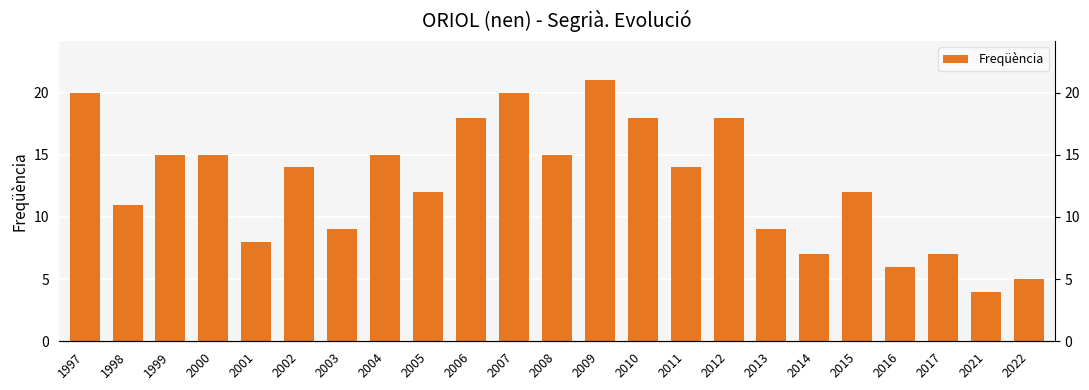

Reading left to right, list all the values displayed in this chart.

20	11	15	15	8	14	9	15	12	18	20	15	21	18	14	18	9	7	12	6	7	4	5